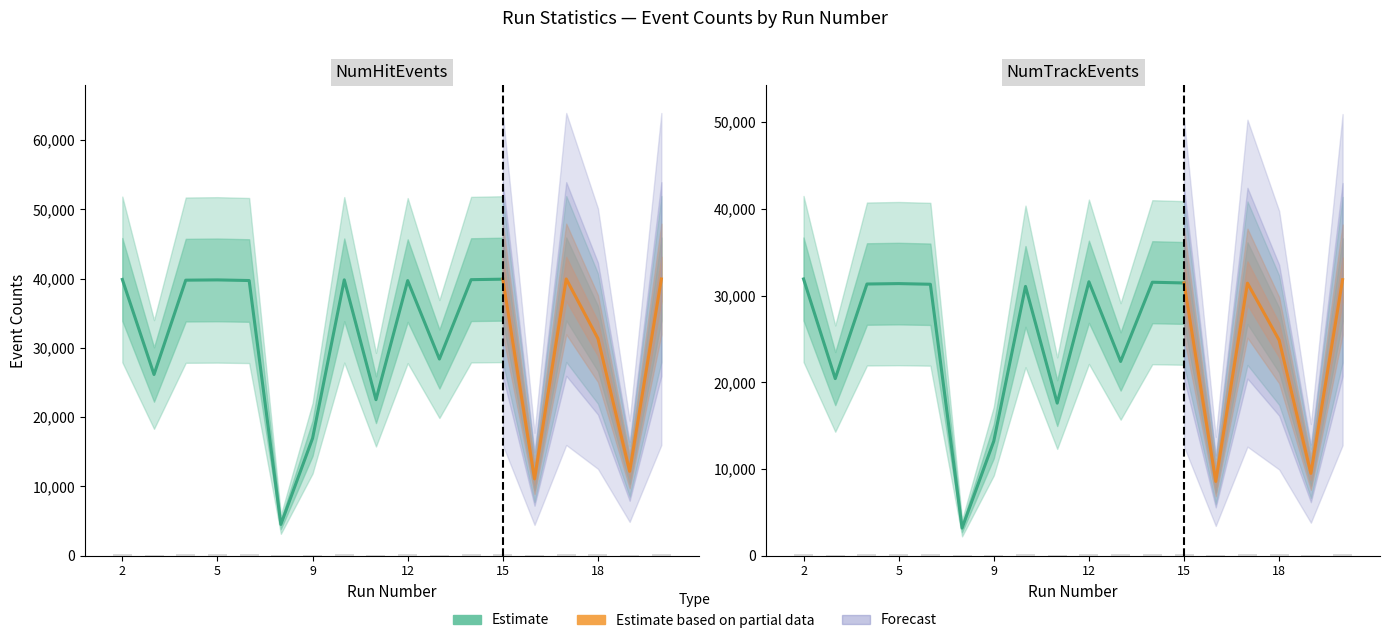

Between 10 and 20, which is larger?

10